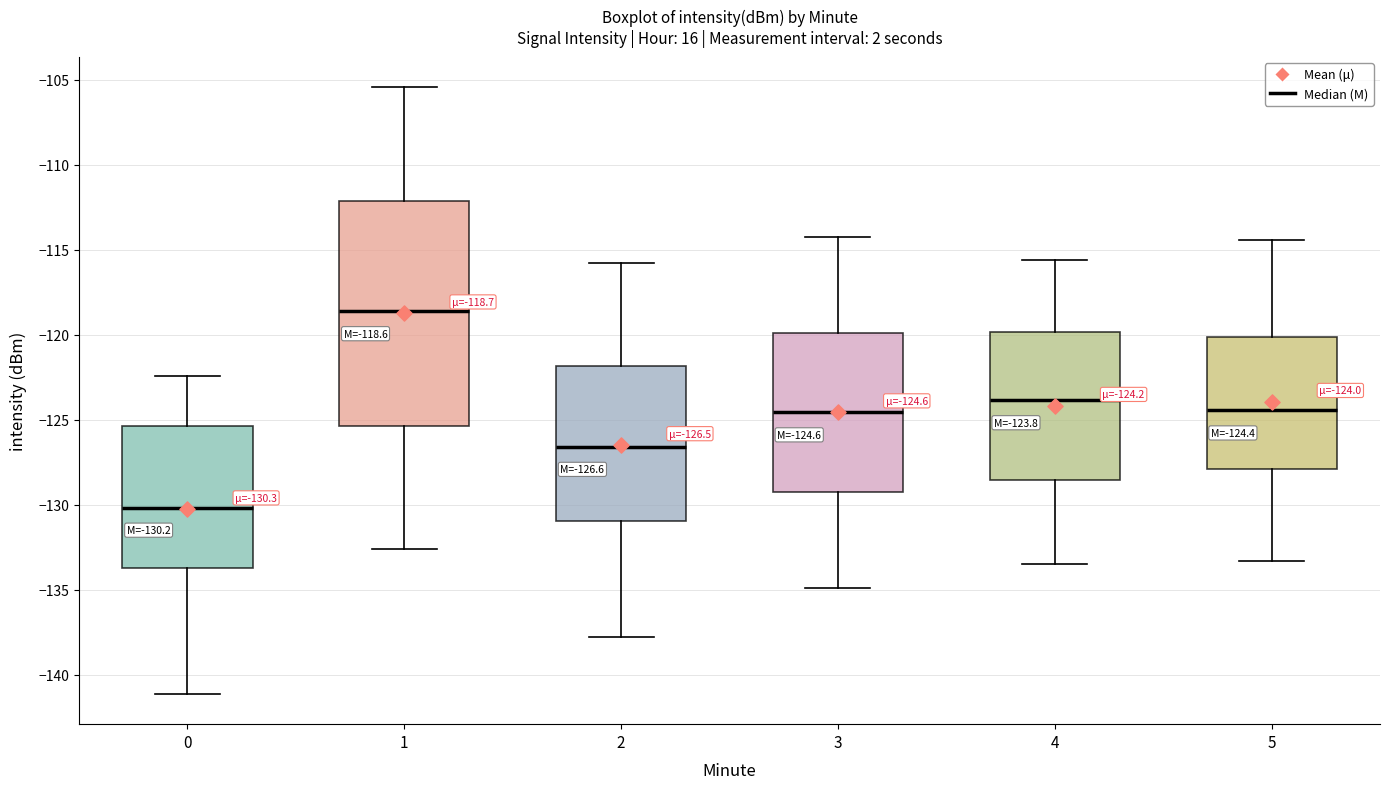

Comparing the boxes themselves (not the whiskers), which one is the tallest?

1